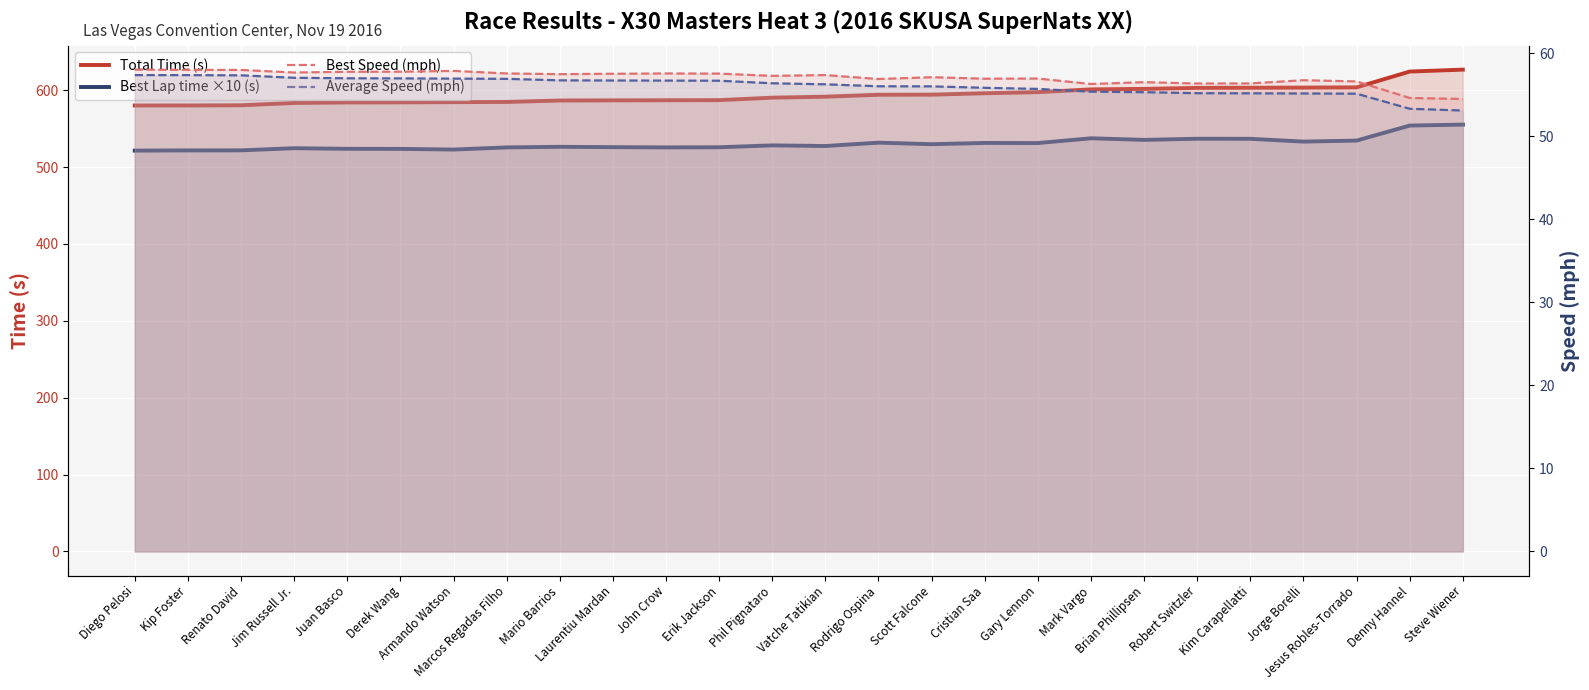

What is the label of the 8th point from the right?

Mark Vargo